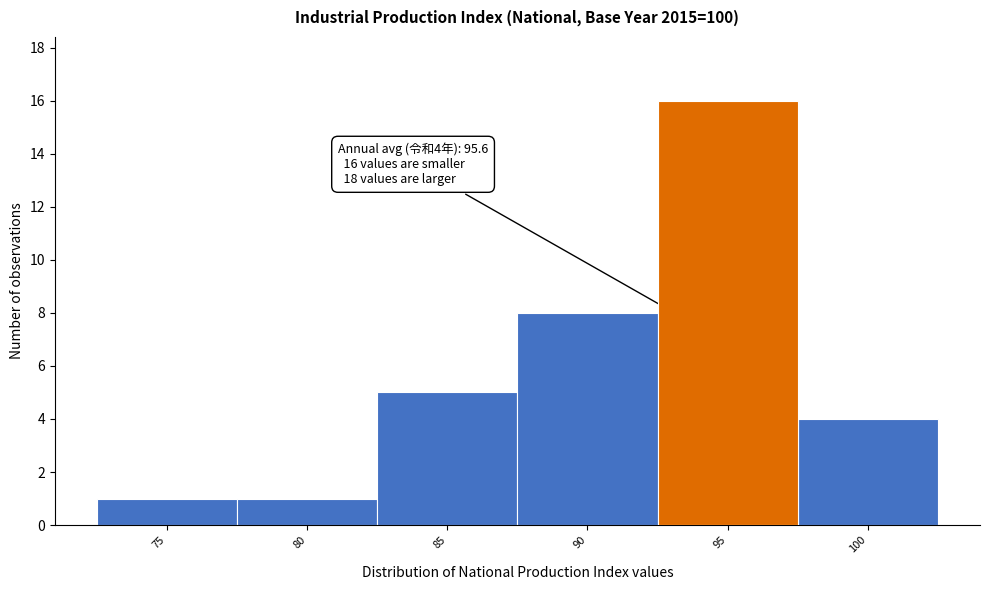

Reading right to left, what are all the values shown in this chart?

100=4	95=16	90=8	85=5	80=1	75=1